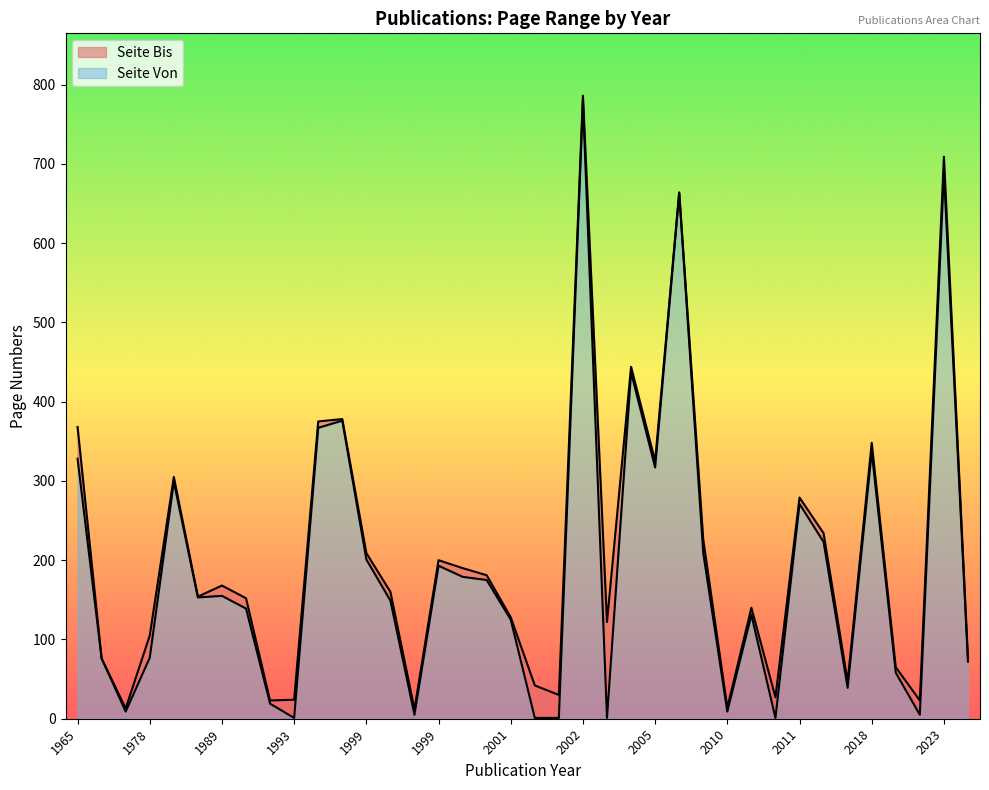

What is the sum of the Seite Von values at 2000 and 2015?

218